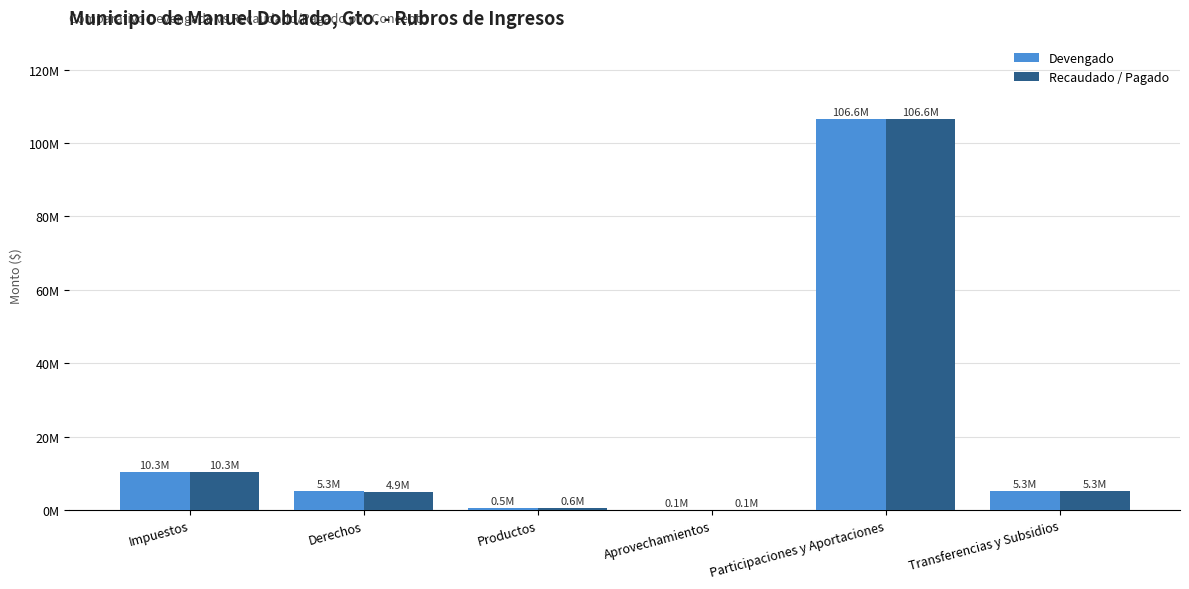

Reading right to left, extract all data points from this chart.

Devengado: 5308530.2	106554598.0	66538.8	541977.6	5330304.9	10348124.0
Recaudado / Pagado: 5308530.2	106554598.0	66538.8	553354.0	4916570.3	10348124.1